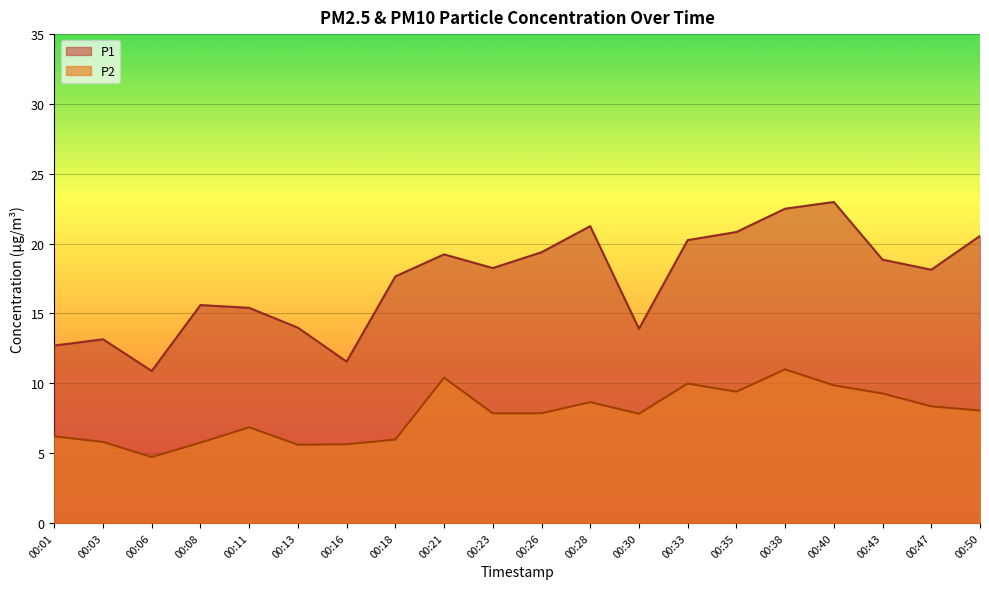

Count the number of categories in the chart.

20